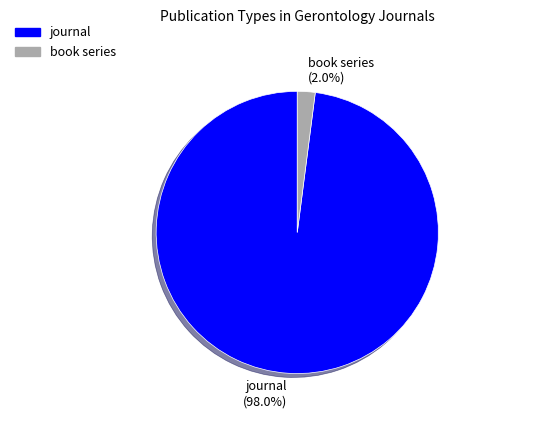

Count the number of slices in the pie.

2